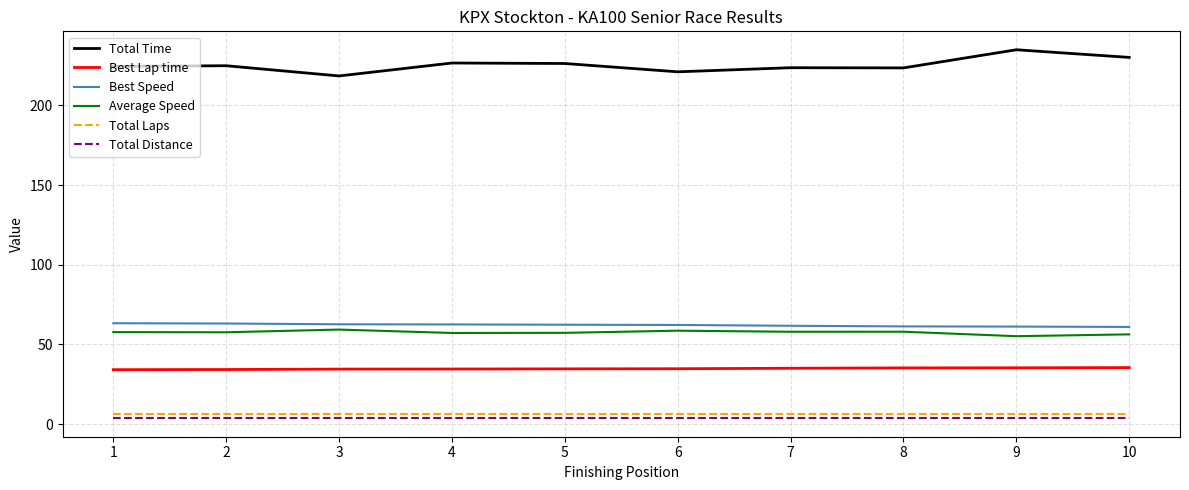

What is the maximum value shown in the chart?

235.0